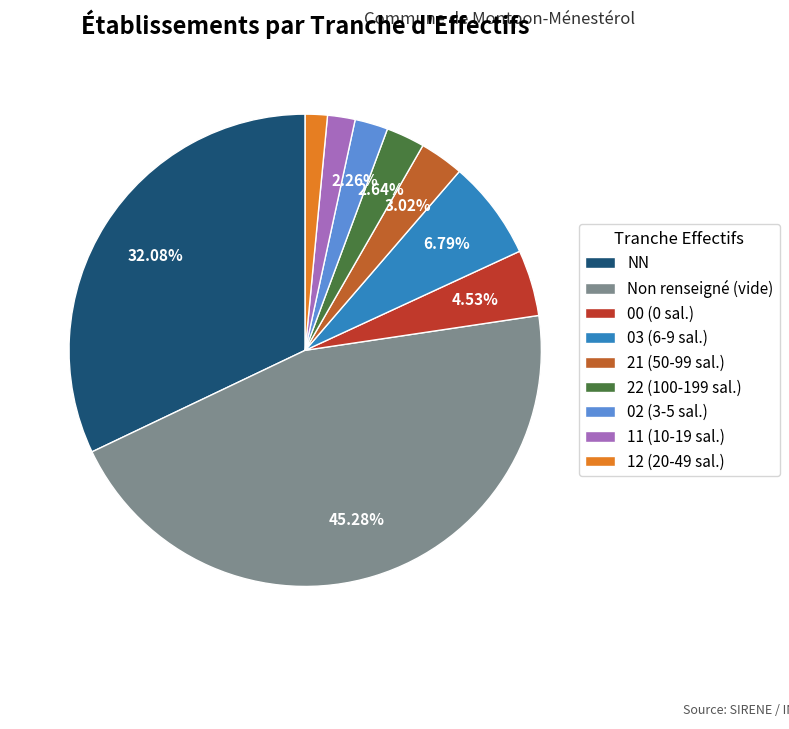

Is there a majority slice in this chart?

No